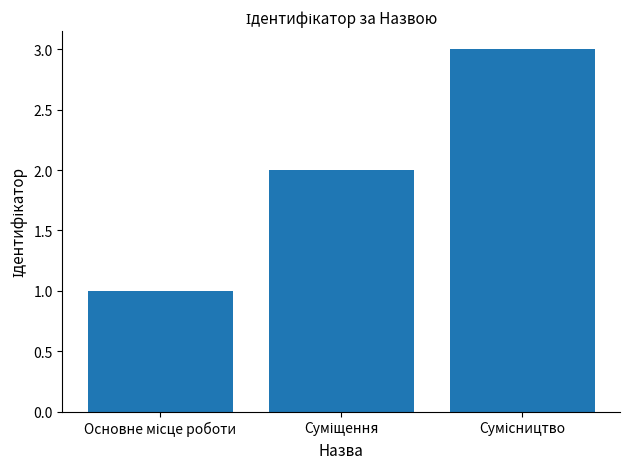

What is the maximum value shown in the chart?

3